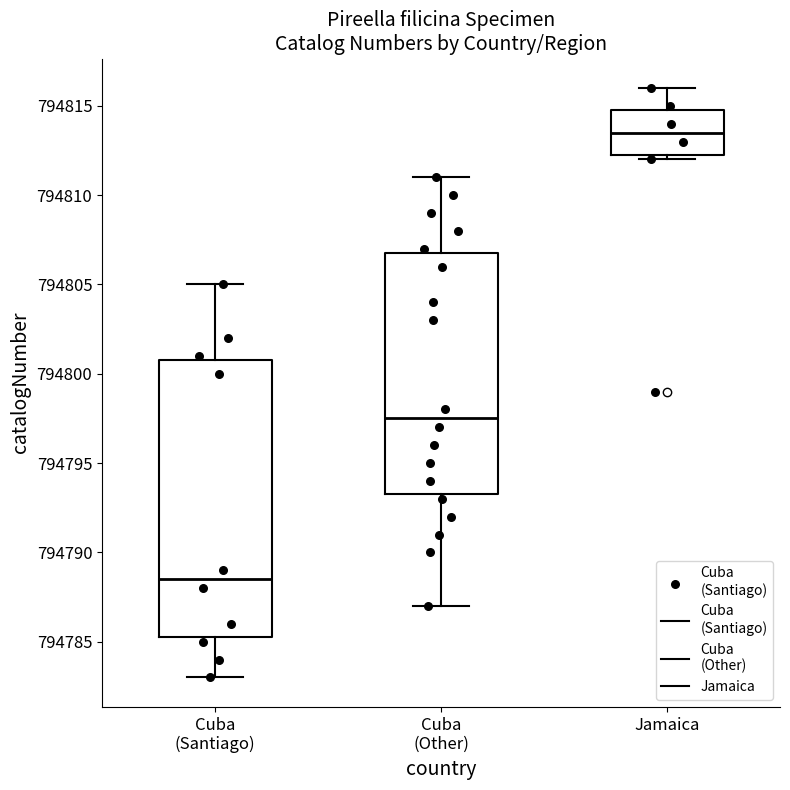

Comparing the boxes themselves (not the whiskers), which one is the tallest?

Cuba (Santiago)